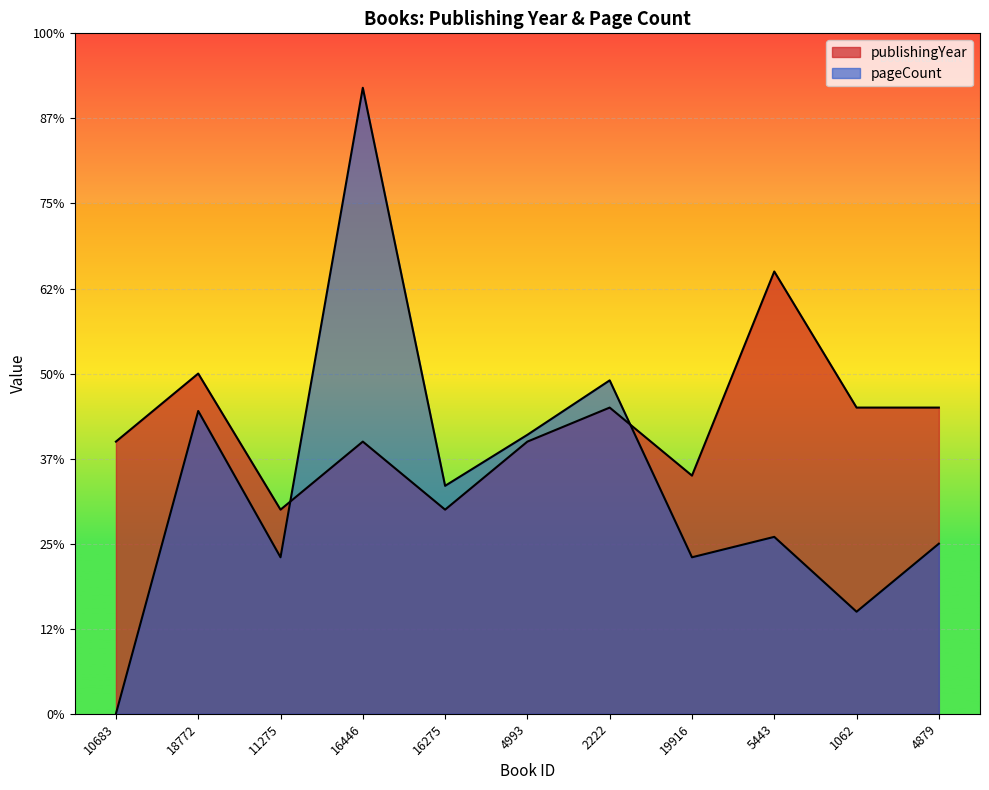

Which series ends up on top after the final intersection of pageCount and publishingYear?

publishingYear